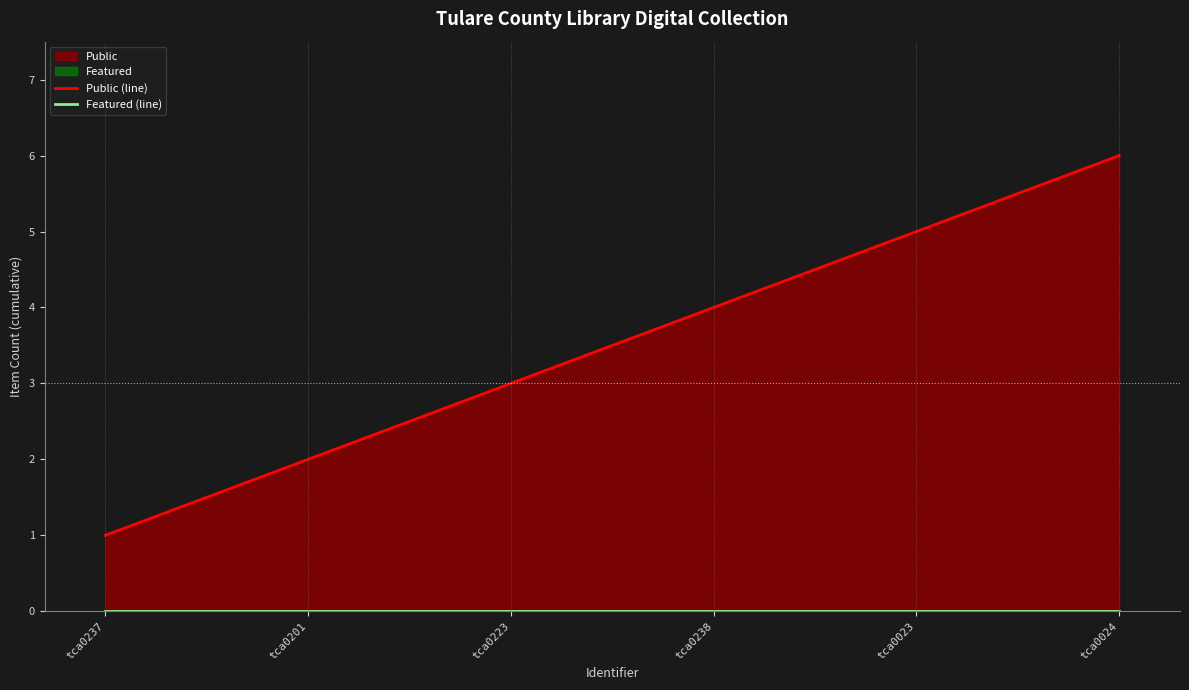

Reading right to left, extract all data points from this chart.

Public (line): 6	5	4	3	2	1
Featured (line): 0	0	0	0	0	0